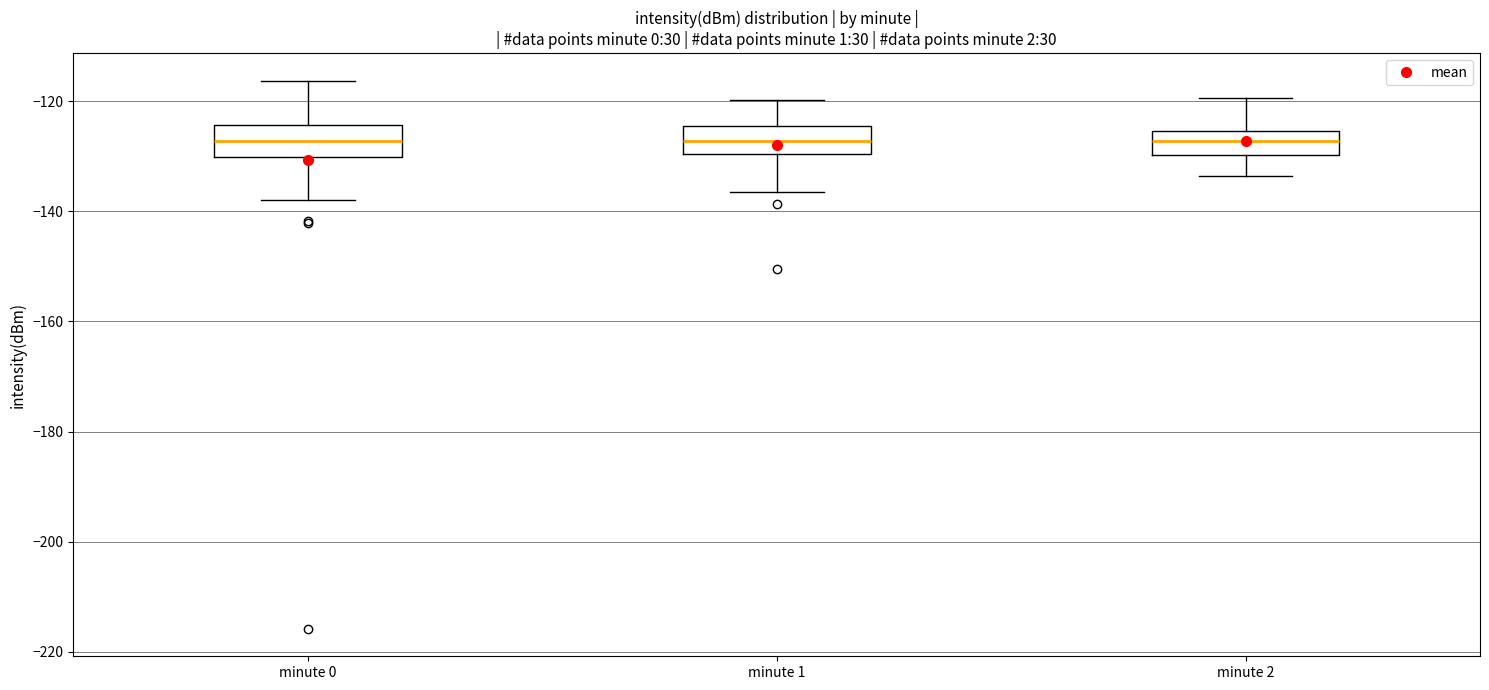

Reading left to right, transcribe this box plot: for each box, give where its median line is, the range the box spans, and where its two whiskers end, as read against the y-axis. The values are not printed on the chart, so give them approximately, as read against the axis.

minute 0: median -128, box -130 to -124, whiskers -138 to -116
minute 1: median -128, box -130 to -124, whiskers -136 to -120
minute 2: median -128, box -130 to -126, whiskers -134 to -120